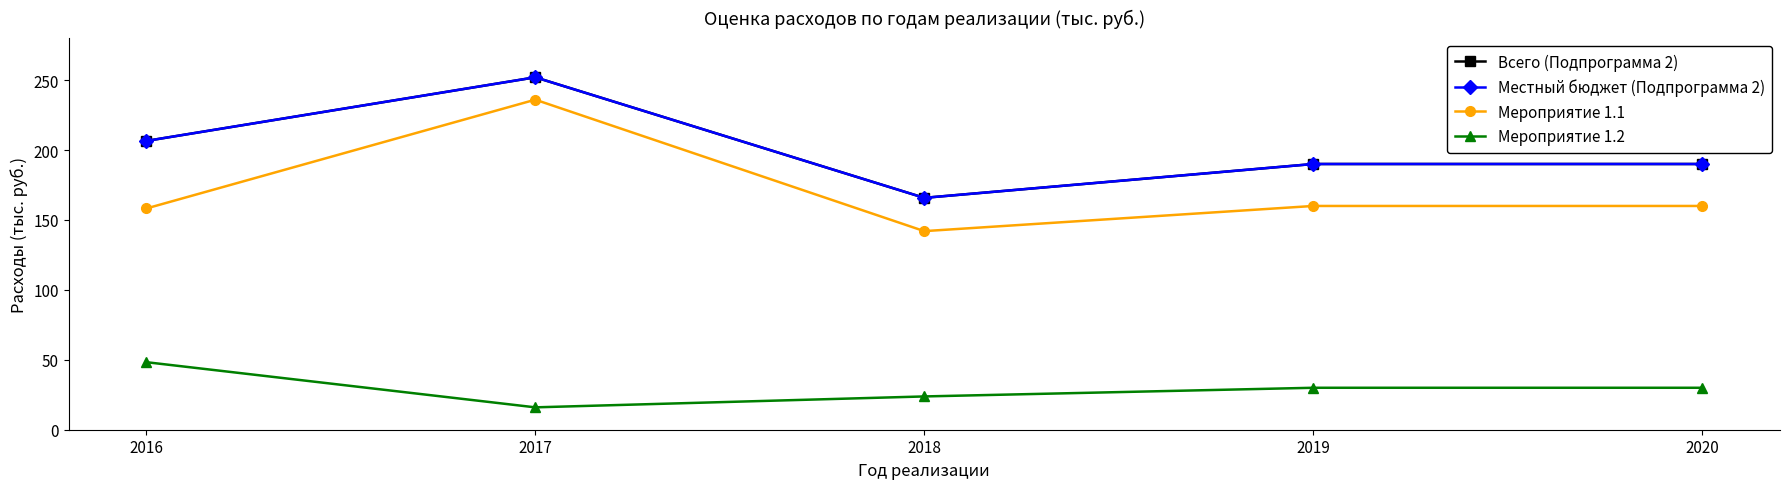

Does the chart have visible grid lines?

No